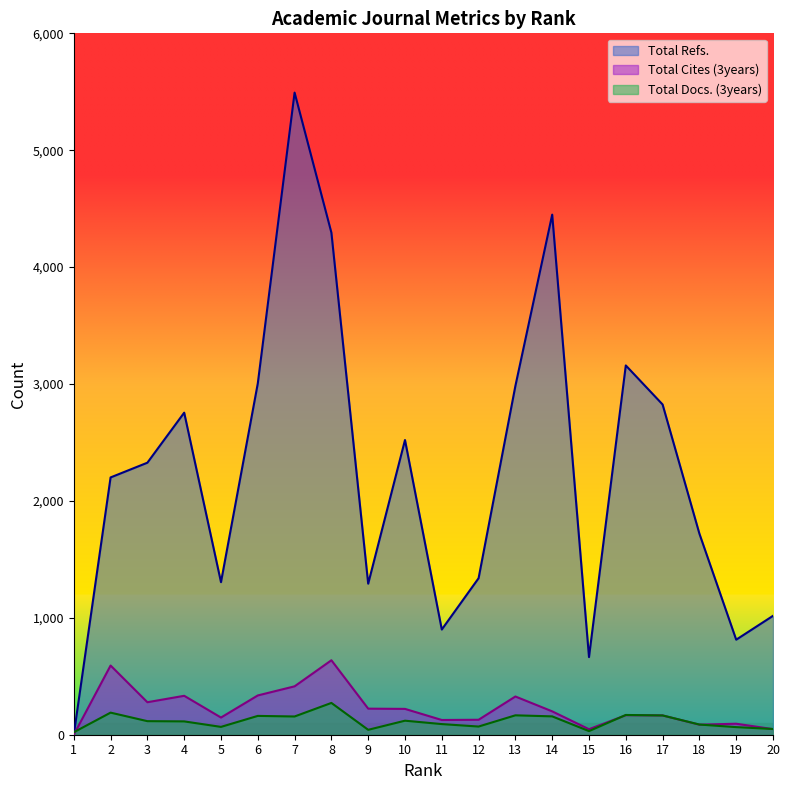

At which category does Total Cites (3years) reach its first local peak?

2